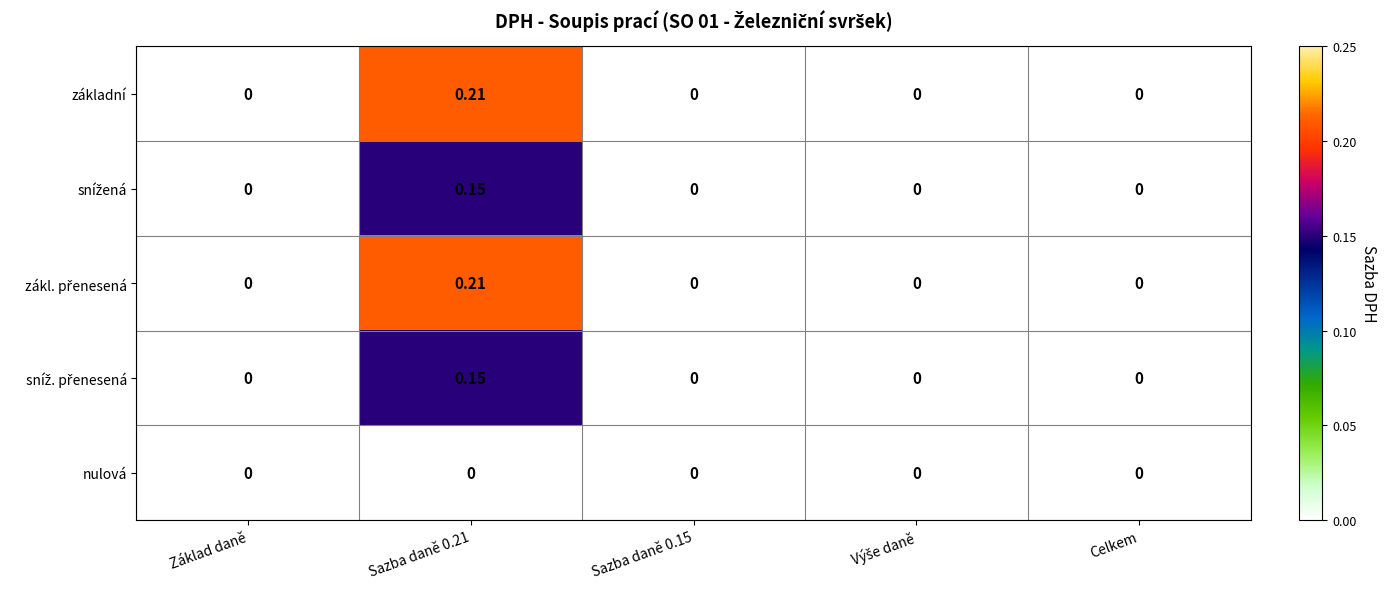

How many data points does each series have?

5